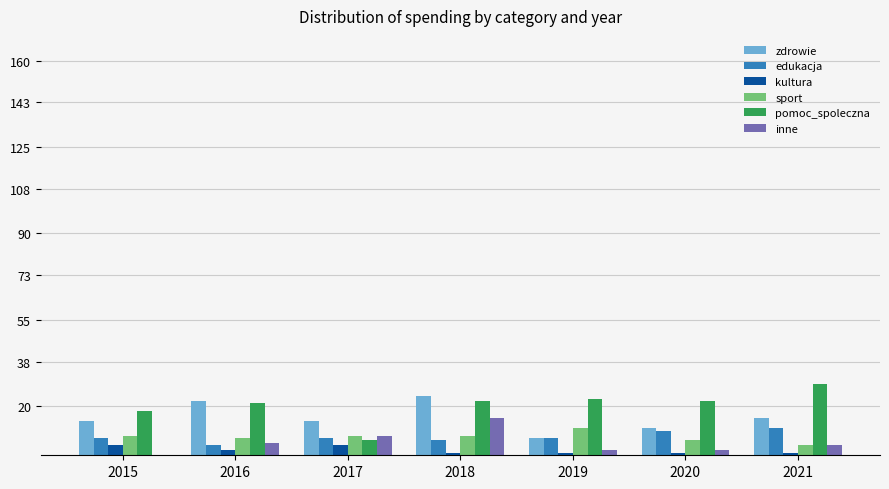

Which category has the highest value in the inne series?

2018